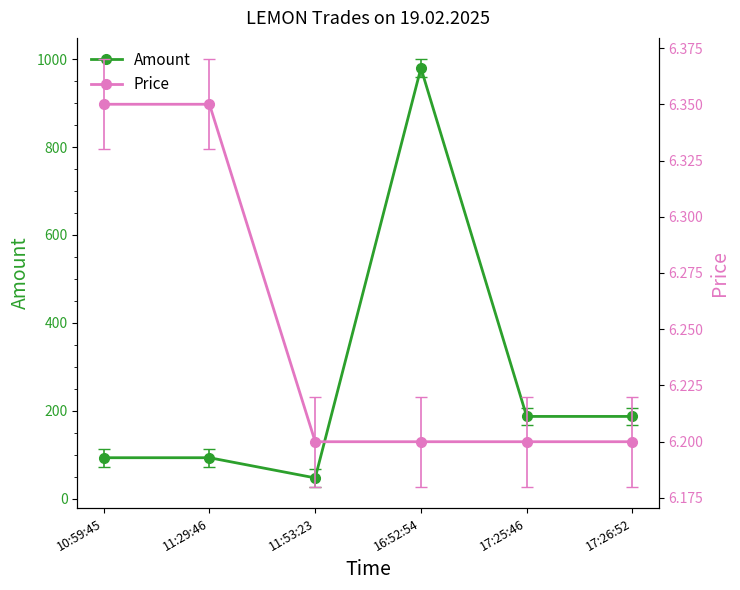

What is the sum of all Price values?

37.5